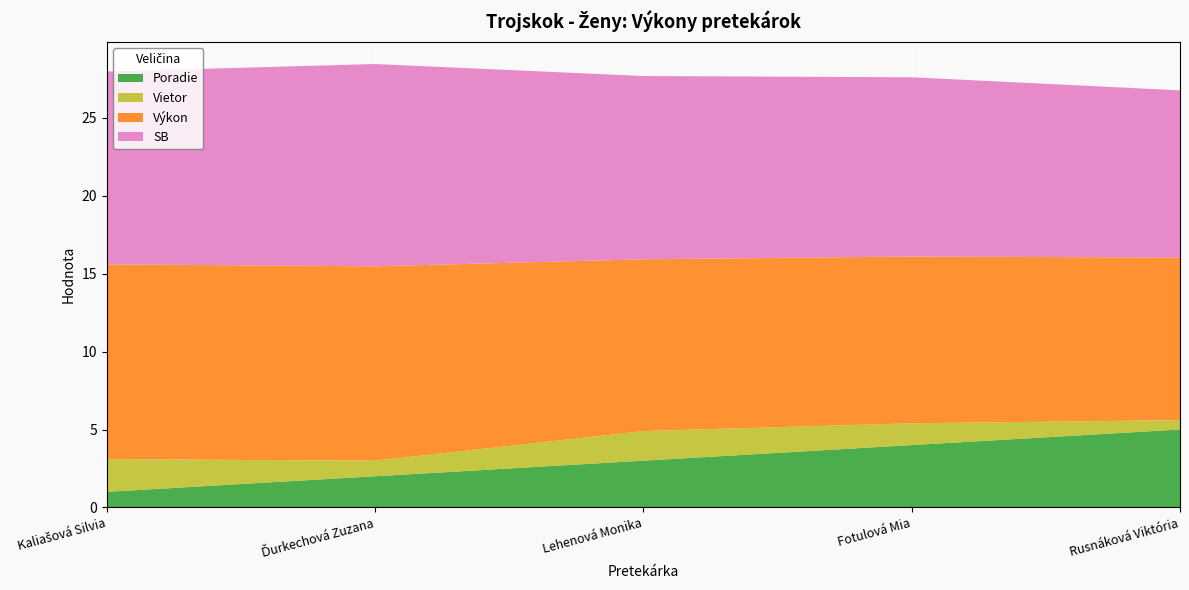

Reading left to right, what are all the values shown in this chart?

Výkon: 12.5	12.5	11.0	10.7	10.4
SB: 12.4	13.0	11.8	11.5	10.7
Vietor: 2.1	1.0	1.9	1.4	0.6
Poradie: 1.0	2.0	3.0	4.0	5.0